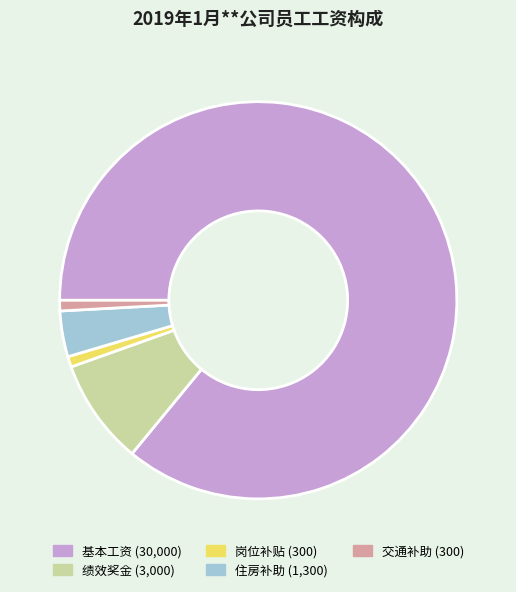

How many slices are in this pie chart?

5